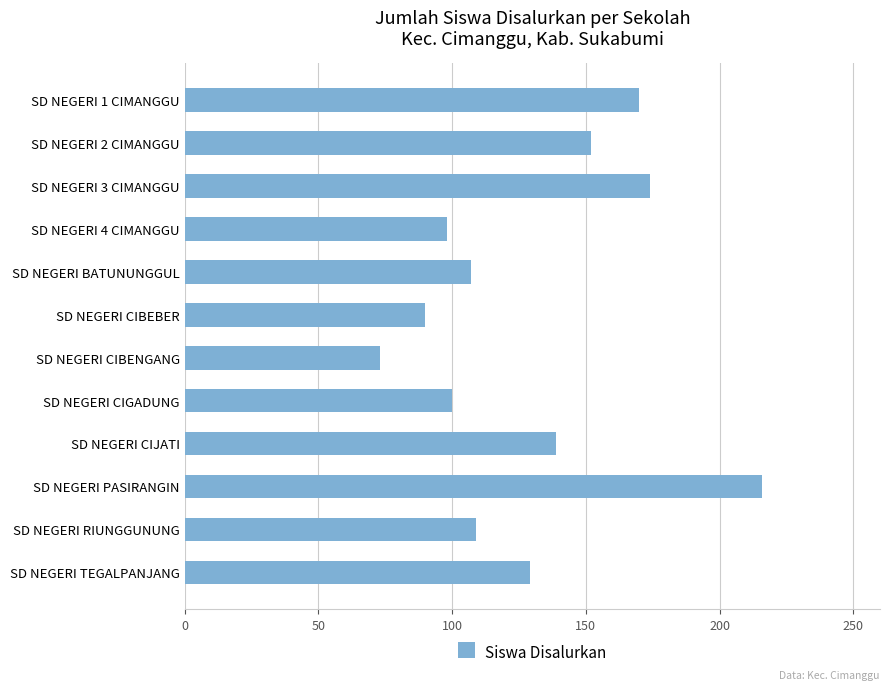

Reading bottom to top, extract all data points from this chart.

SD NEGERI TEGALPANJANG=129	SD NEGERI RIUNGGUNUNG=109	SD NEGERI PASIRANGIN=216	SD NEGERI CIJATI=139	SD NEGERI CIGADUNG=100	SD NEGERI CIBENGANG=73	SD NEGERI CIBEBER=90	SD NEGERI BATUNUNGGUL=107	SD NEGERI 4 CIMANGGU=98	SD NEGERI 3 CIMANGGU=174	SD NEGERI 2 CIMANGGU=152	SD NEGERI 1 CIMANGGU=170